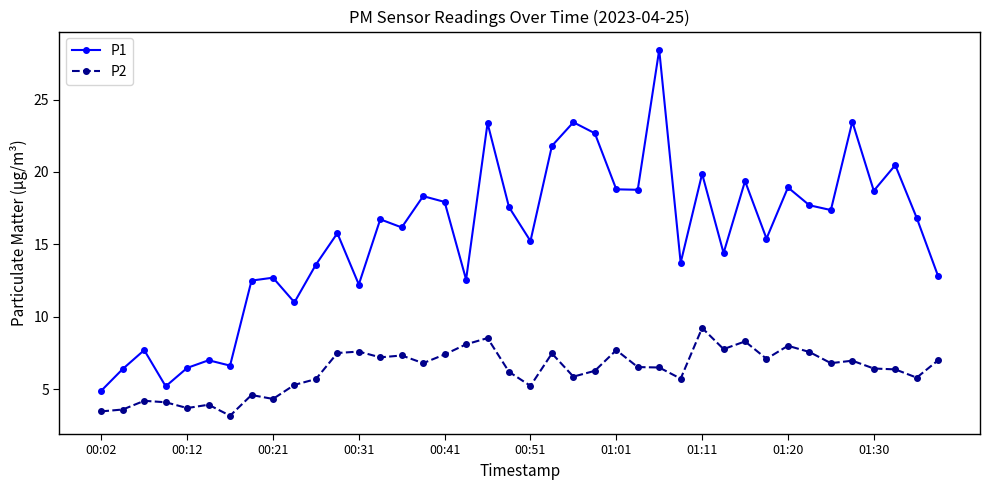

Which series has the largest total across all categories?

P1